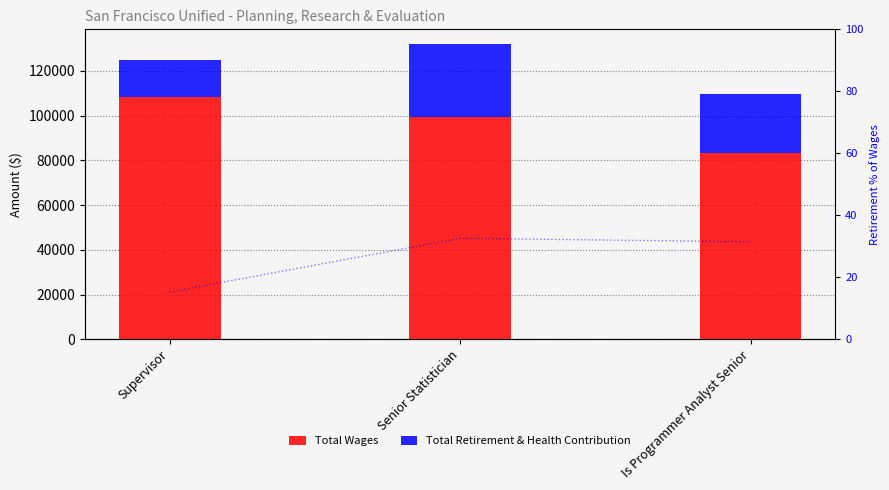

How many bars are there in total?

6